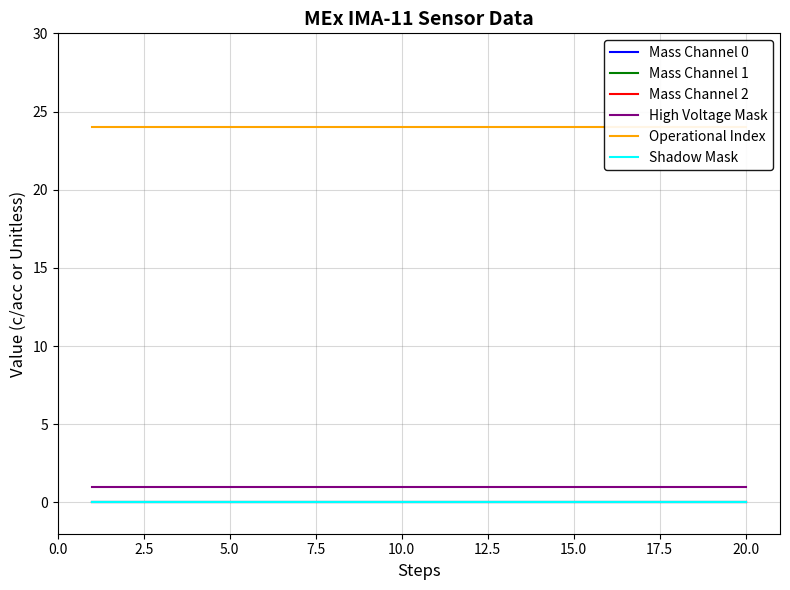

What are all the series names shown in the legend?

Mass Channel 0, Mass Channel 1, Mass Channel 2, High Voltage Mask, Operational Index, Shadow Mask